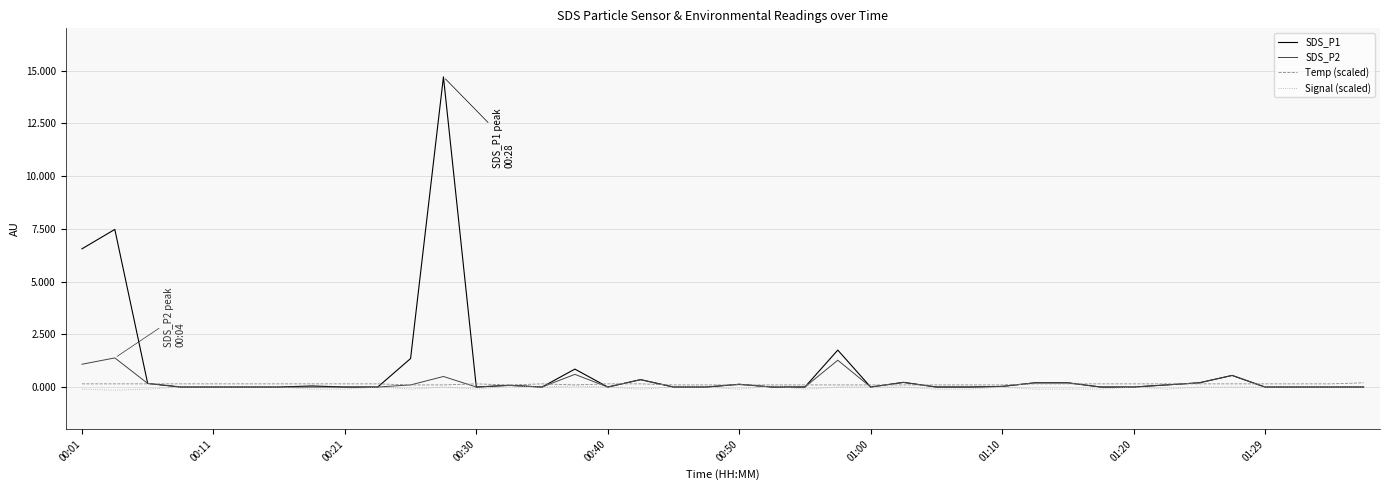

Which series has the largest range (max minus min)?

SDS_P1